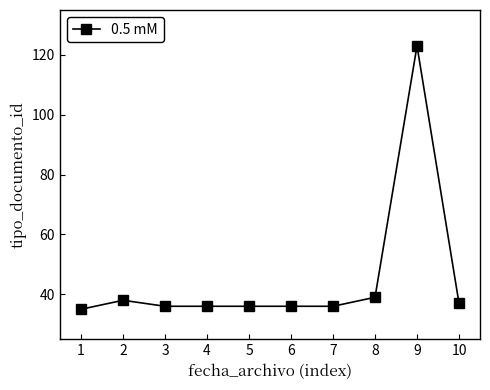

What is the minimum value shown in the chart?

35